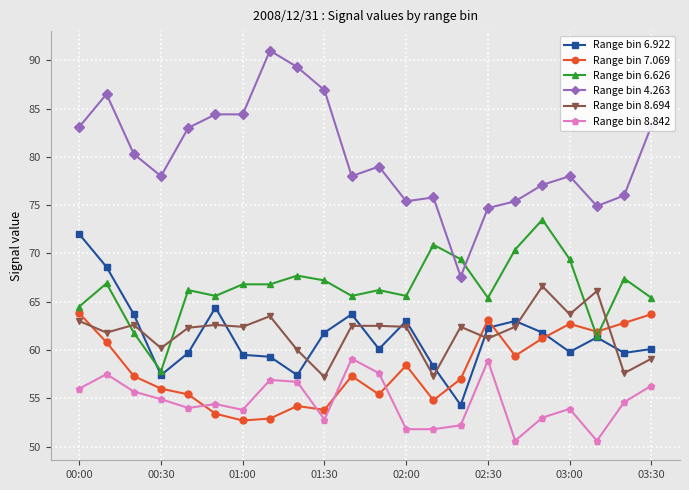

True or false: Range bin 8.842 and Range bin 6.922 cross at least once.

False